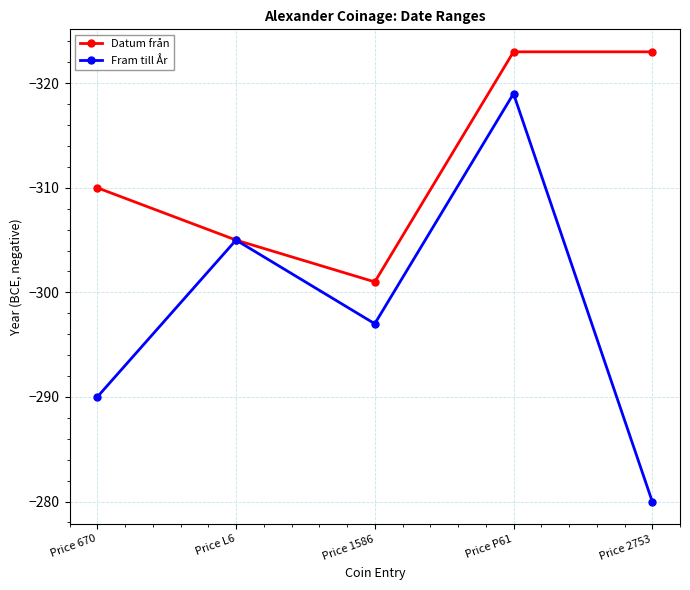

What are all the series names shown in the legend?

Datum från, Fram till År